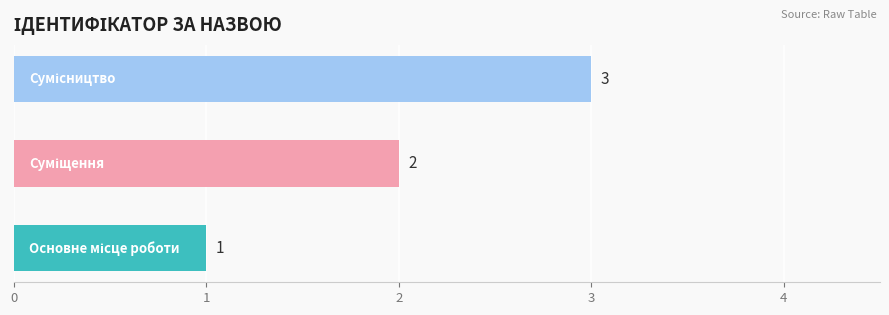

What is the greatest value displayed?

3